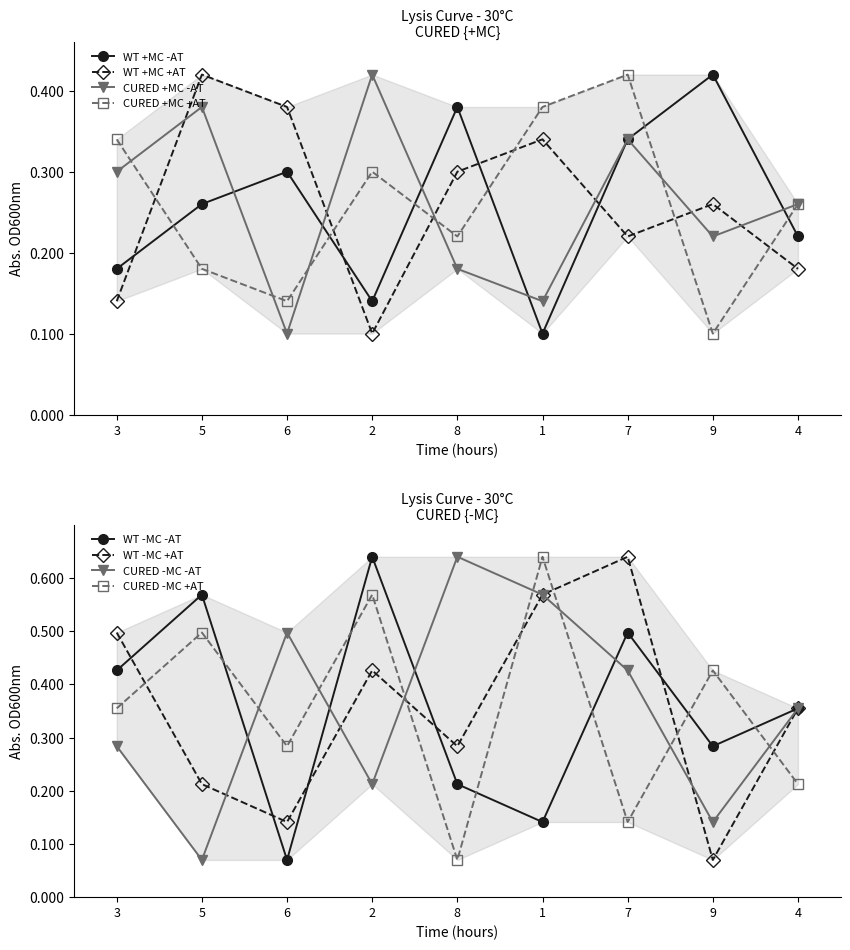

What is the difference between the maximum and second lowest values in the col_3 series?

0.5